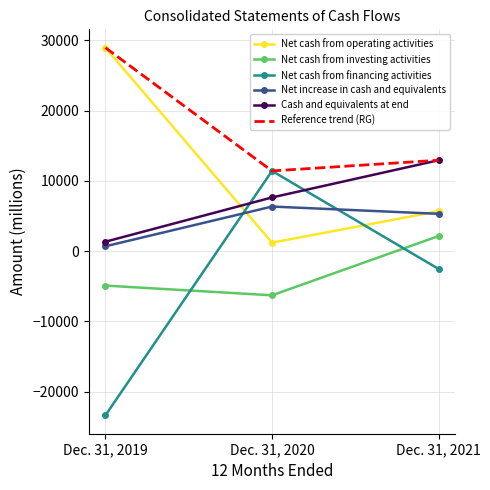

Reading right to left, list all the values displayed in this chart.

Net cash from operating activities: Dec. 31, 2021=5692	Dec. 31, 2020=1211	Dec. 31, 2019=28972
Net cash from investing activities: Dec. 31, 2021=2155	Dec. 31, 2020=-6283	Dec. 31, 2019=-4899
Net cash from financing activities: Dec. 31, 2021=-2526	Dec. 31, 2020=11426	Dec. 31, 2019=-23375
Net increase in cash and equivalents: Dec. 31, 2021=5321	Dec. 31, 2020=6354	Dec. 31, 2019=698
Cash and equivalents at end: Dec. 31, 2021=12950	Dec. 31, 2020=7651	Dec. 31, 2019=1350
Reference trend (RG): Dec. 31, 2021=12950	Dec. 31, 2020=11426	Dec. 31, 2019=28972